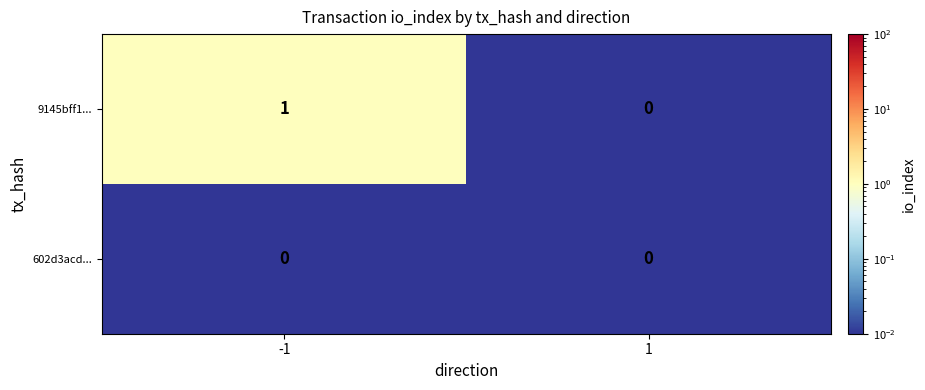

Which series changed the most between -1 and 1?

9145bff1...